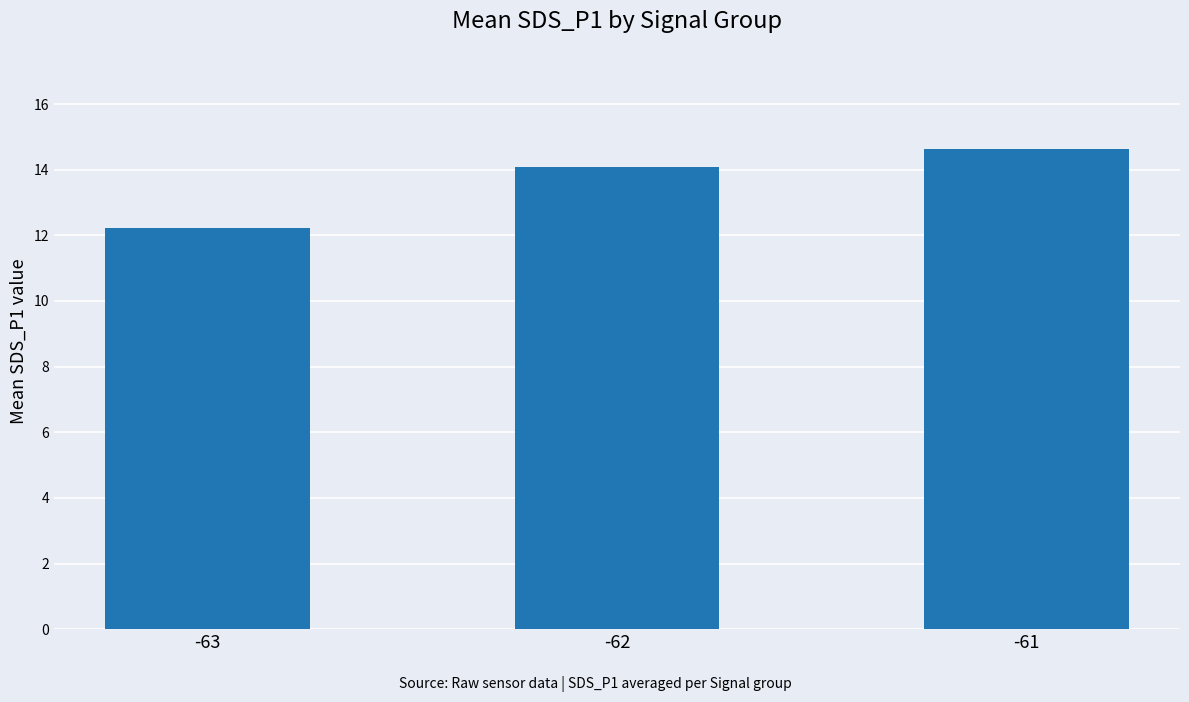

List the labels in order of value, largest first.

-61, -62, -63